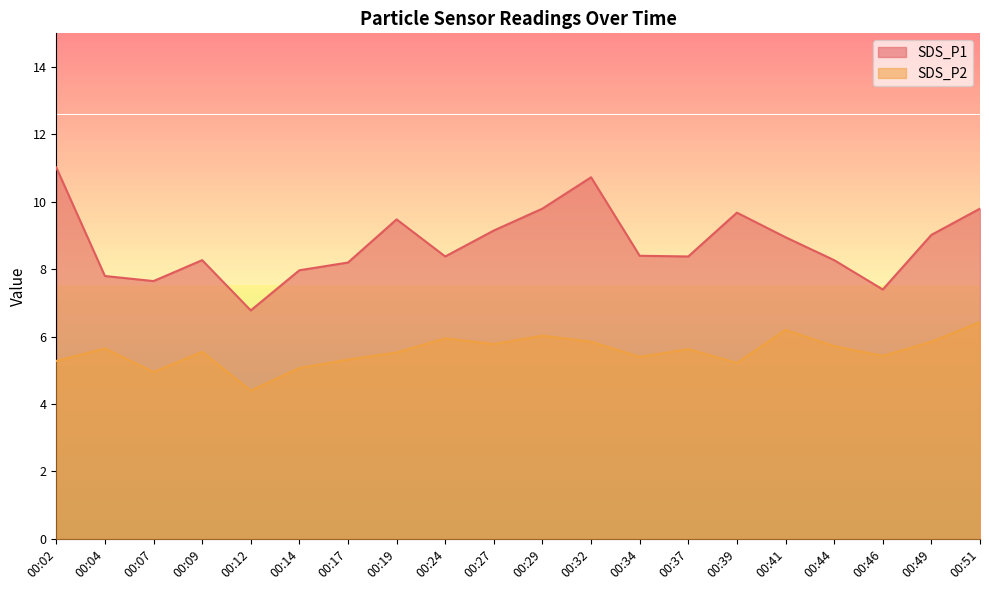

Which category has the highest value across all series?

00:02